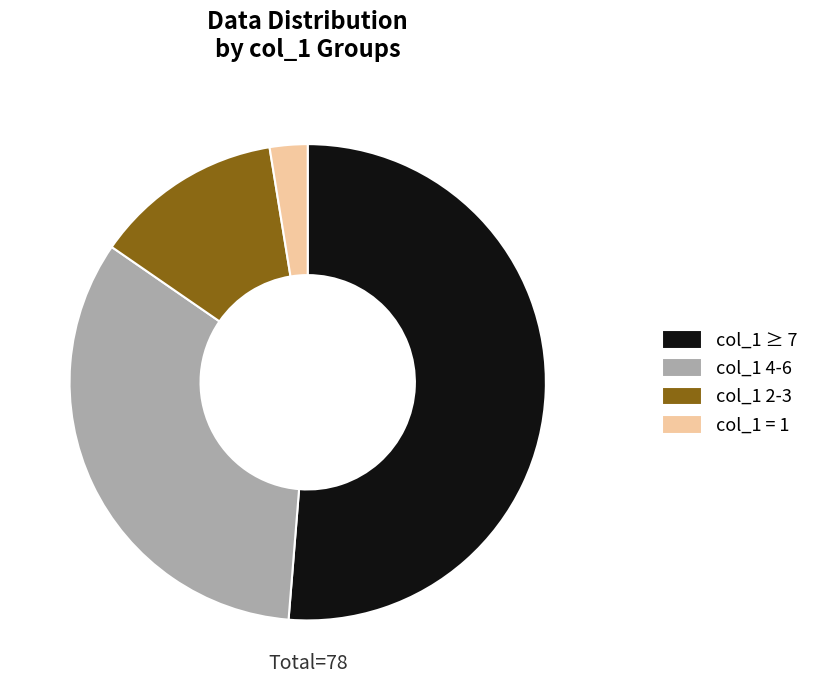

How many segments does this pie chart have?

4